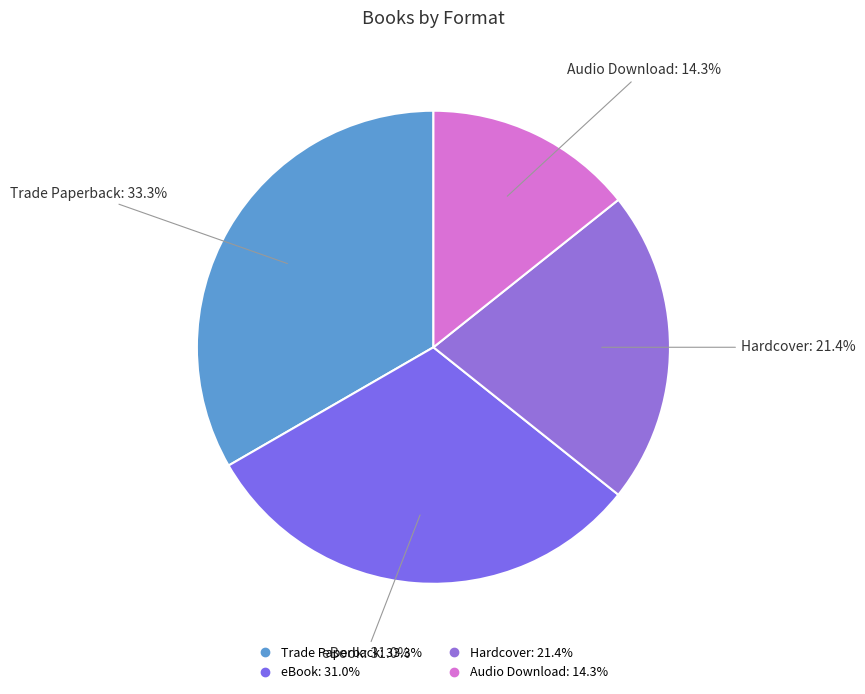

To the nearest percent, what is the combined percentage of Audio Download and Hardcover?

36%